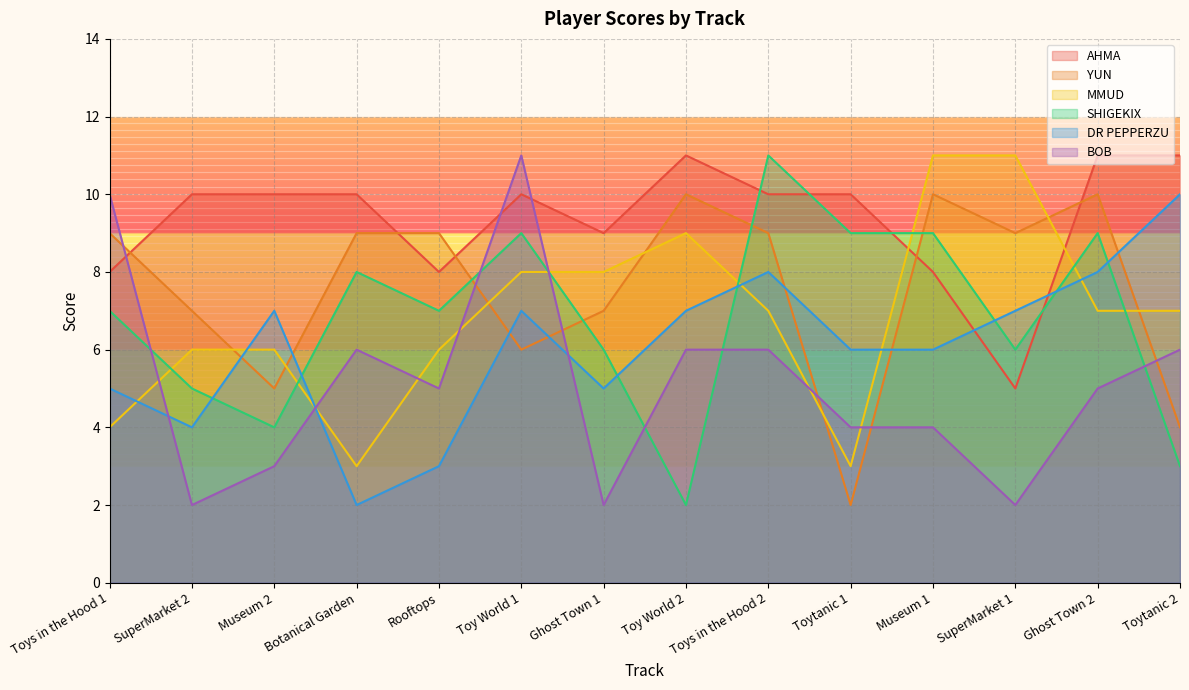

What is the total value across all series at Ghost Town 1?

37